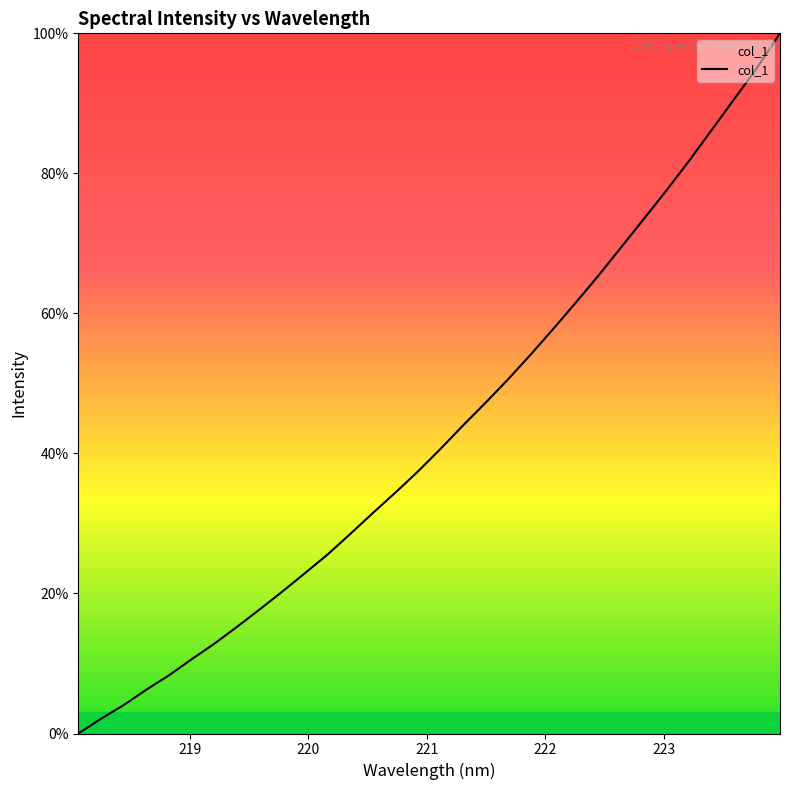

What is the sum of all values?

1374.3